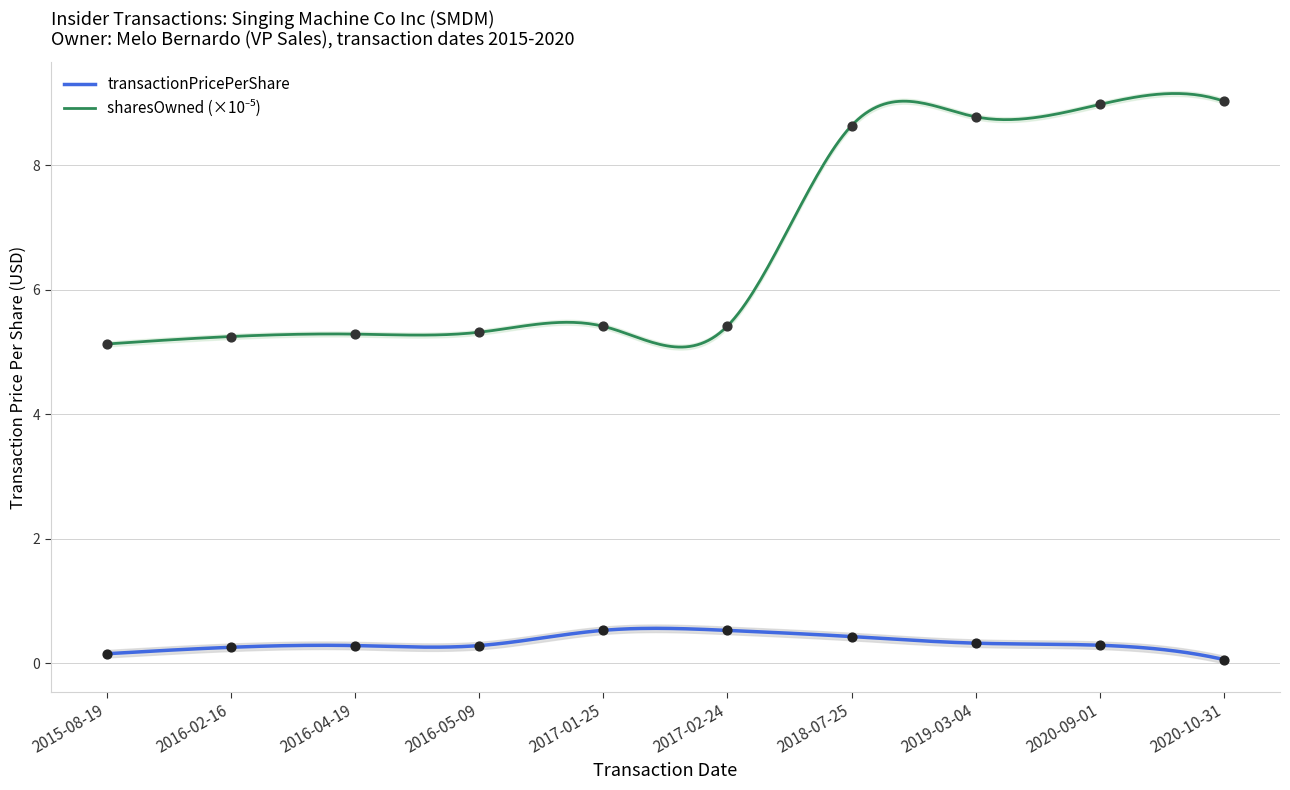

At which category is the sum across all series the highest?

2020-09-01